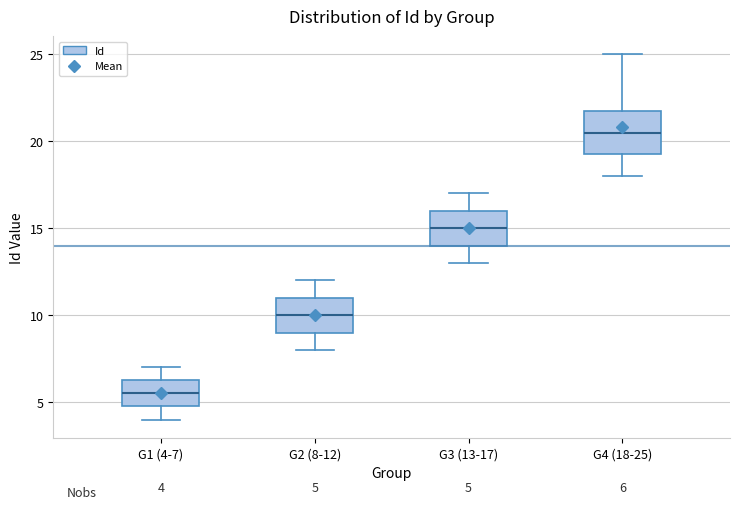

Comparing the boxes themselves (not the whiskers), which one is the tallest?

G4 (18-25)